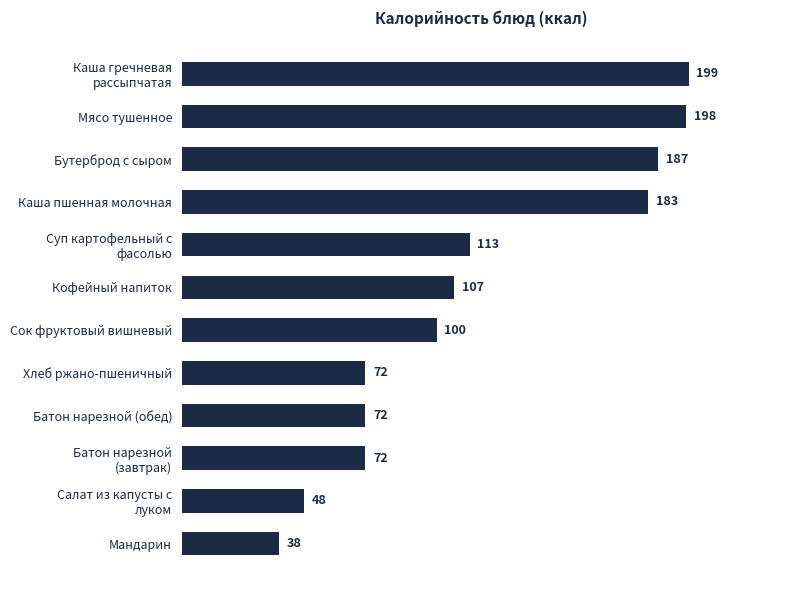

True or false: the data shows 198 at Мясо тушенное.

True